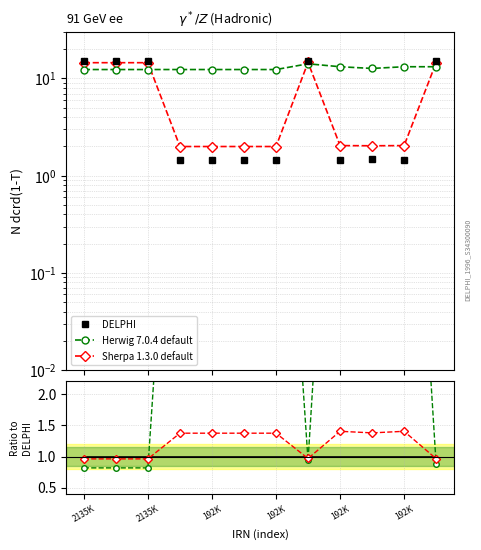

How many times do DELPHI and Herwig 7.0.4 default cross each other?

4